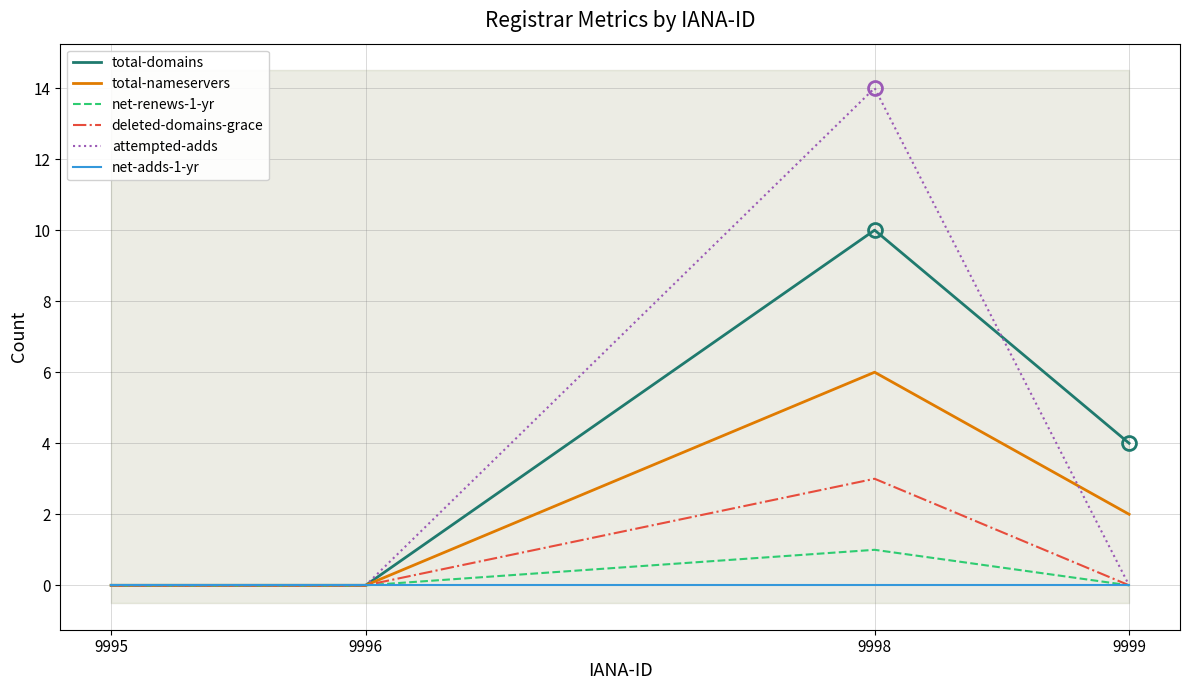

Between 9995 and 9998, which series saw the biggest shift?

attempted-adds